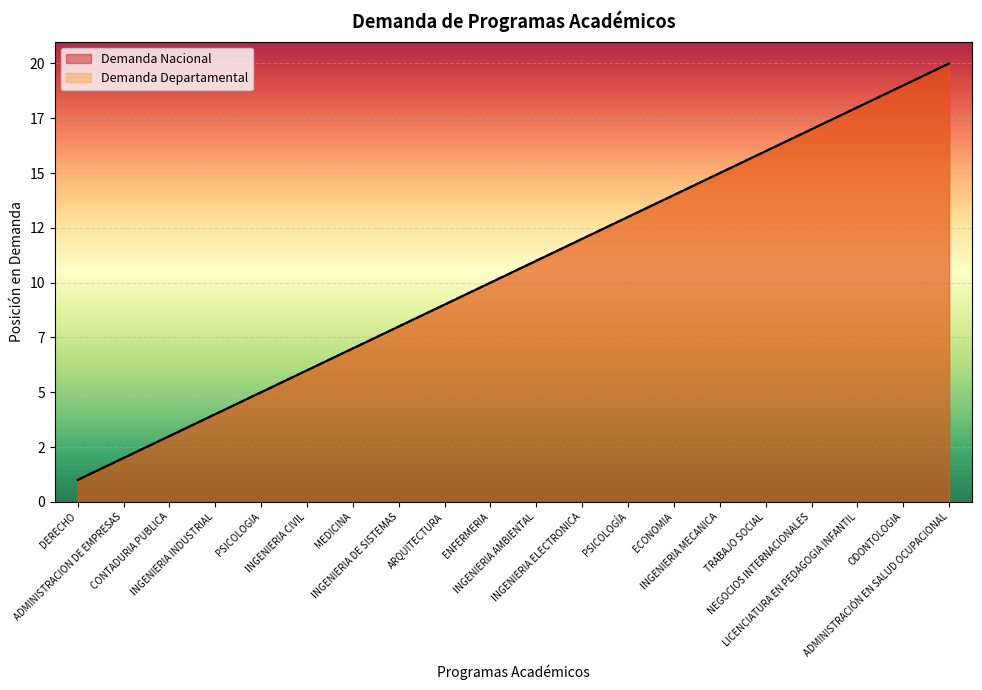

How many distinct data groups are displayed?

2